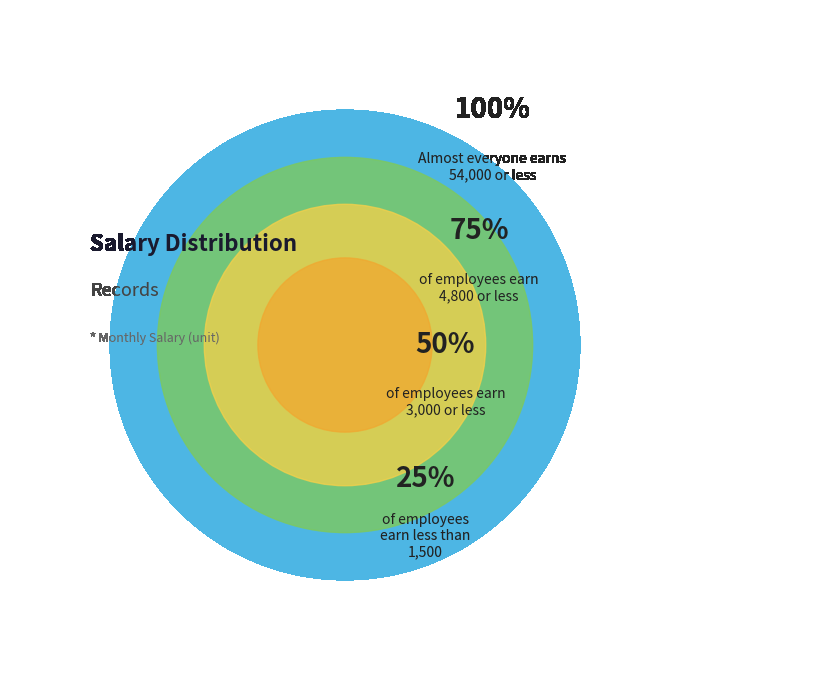

The 2 slice represents 11% of the pie. True or false?

False